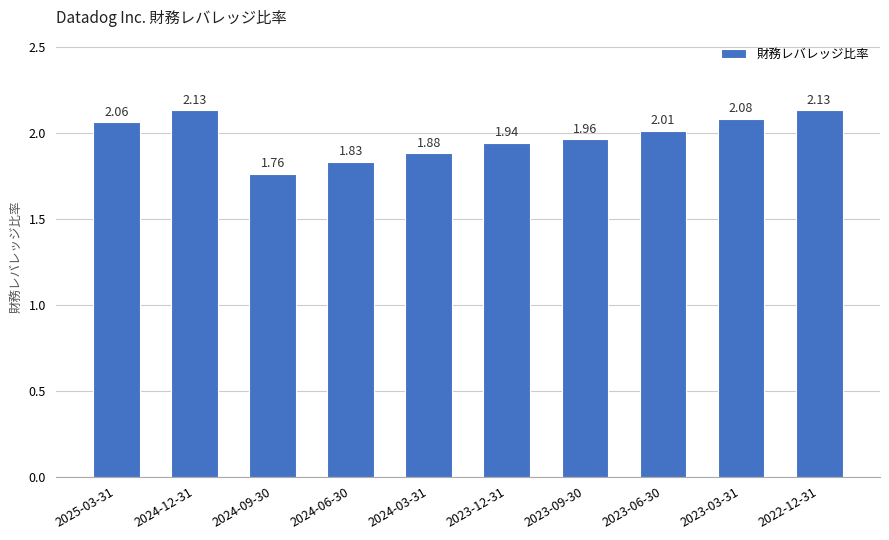

What is the difference between the maximum and minimum values?

0.4